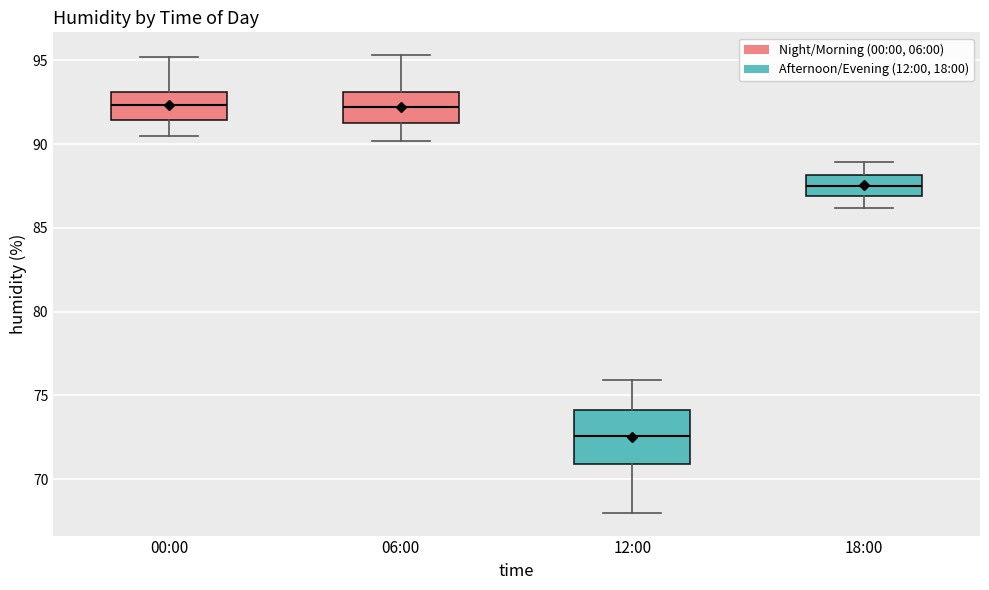

Reading left to right, read every box against the y-axis: the position of its median line, the range the box covers, and the ends of its whiskers. The values are not printed on the chart, so give them approximately, as read against the axis.

00:00: median 92.5, box 91.5 to 93.0, whiskers 90.5 to 95.0
06:00: median 92.0, box 91.0 to 93.0, whiskers 90.0 to 95.5
12:00: median 72.5, box 71.0 to 74.0, whiskers 68.0 to 76.0
18:00: median 87.5, box 87.0 to 88.0, whiskers 86.0 to 89.0